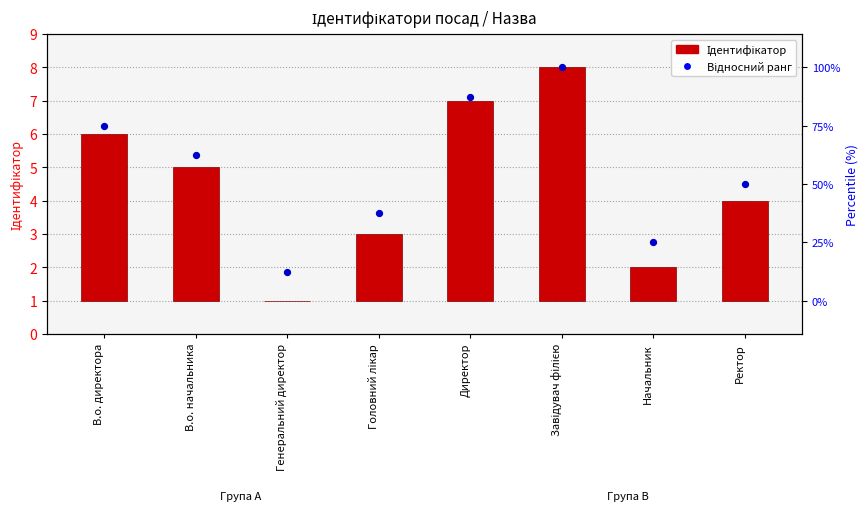

Which series contains the highest Y value?

Відносний ранг